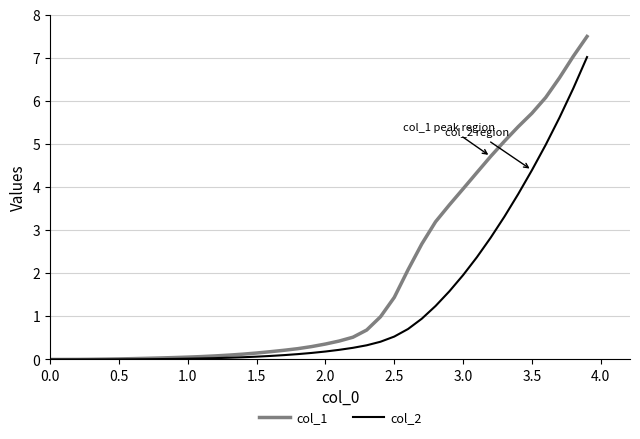

What is the greatest value displayed?

7.5